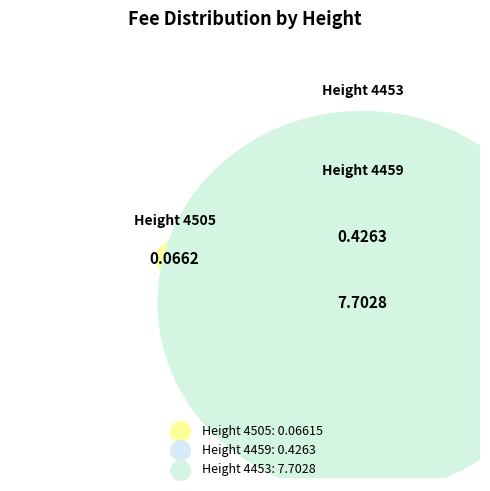

To the nearest percent, what portion does 4459 represent?

5%